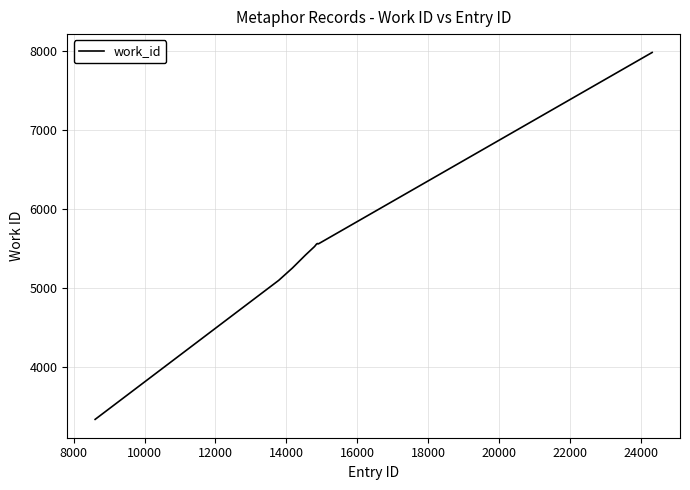

What is the greatest value displayed?

7984